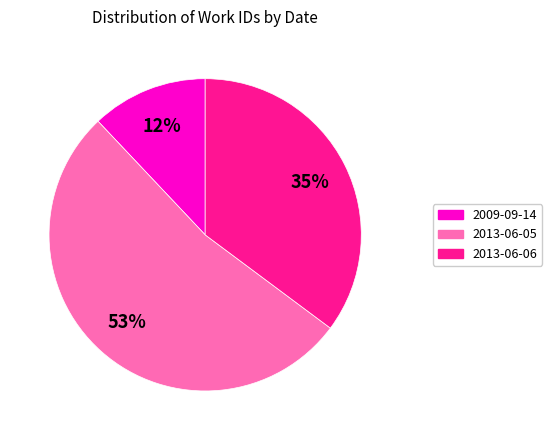

Is there any slice that represents more than half of the pie?

Yes